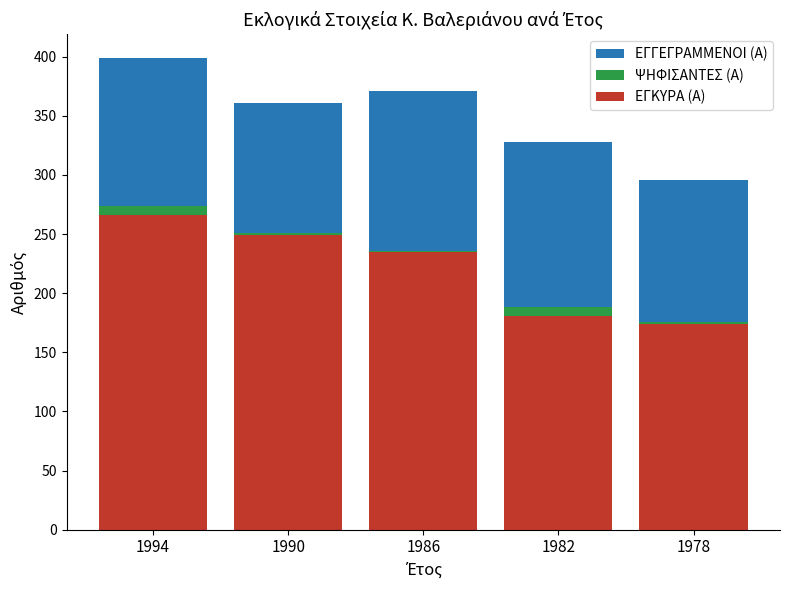

Which series changed the most between 1994 and 1982?

ΨΗΦΙΣΑΝΤΕΣ (Α)